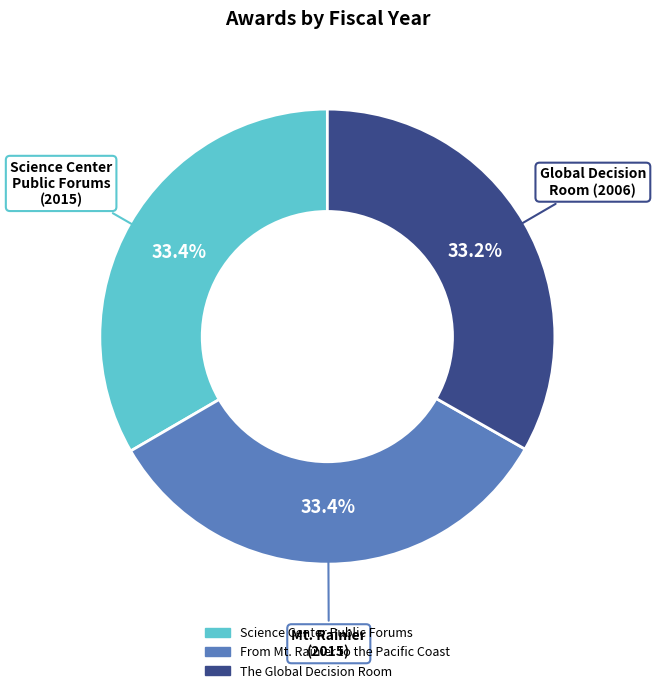

Is there a majority slice in this chart?

No